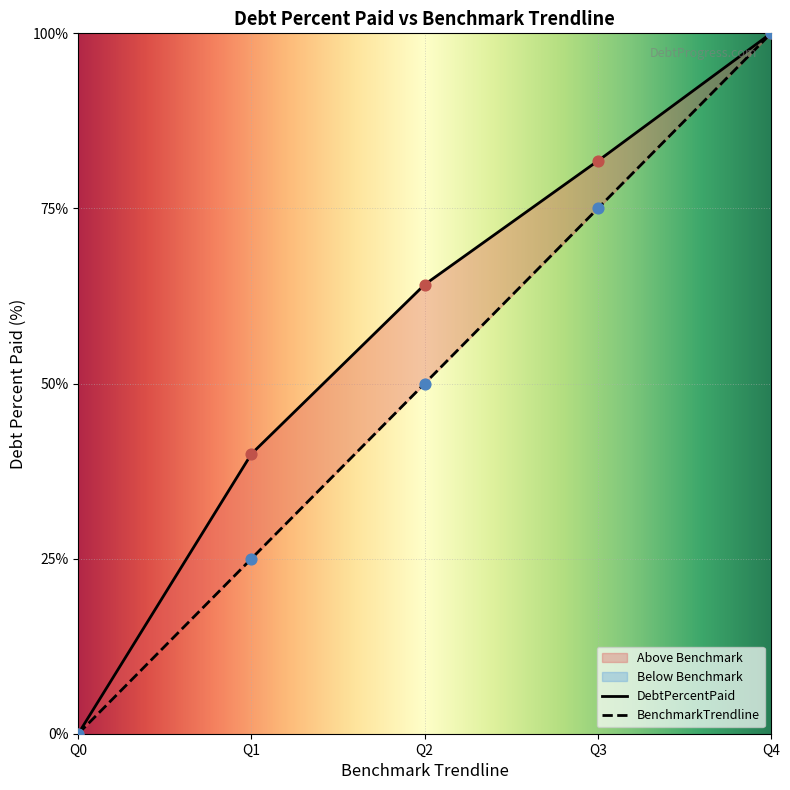

What are all the series names shown in the legend?

DebtPercentPaid, BenchmarkTrendline